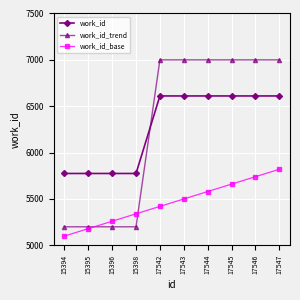

True or false: work_id and work_id_base cross at least once.

False